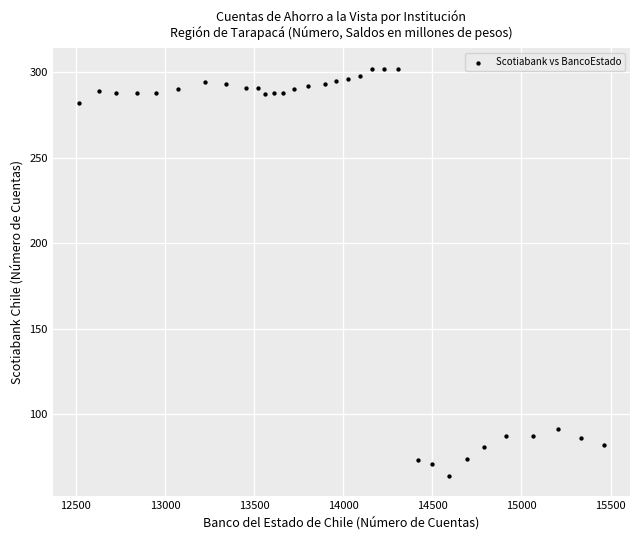

What Y value in the scatter plot is closest to 183?

91